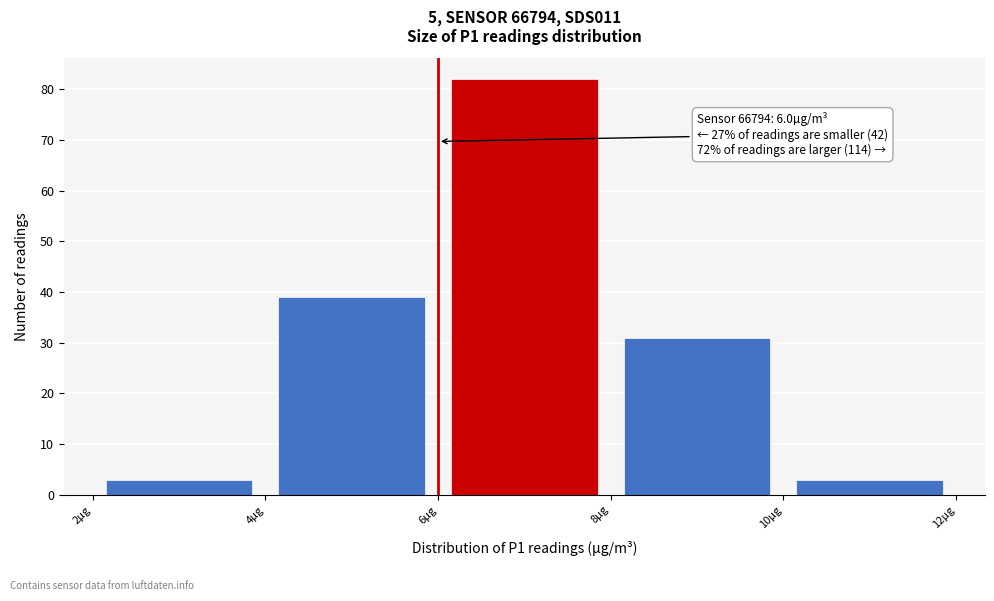

Which range on the x-axis has the tallest bar?

6 to 8